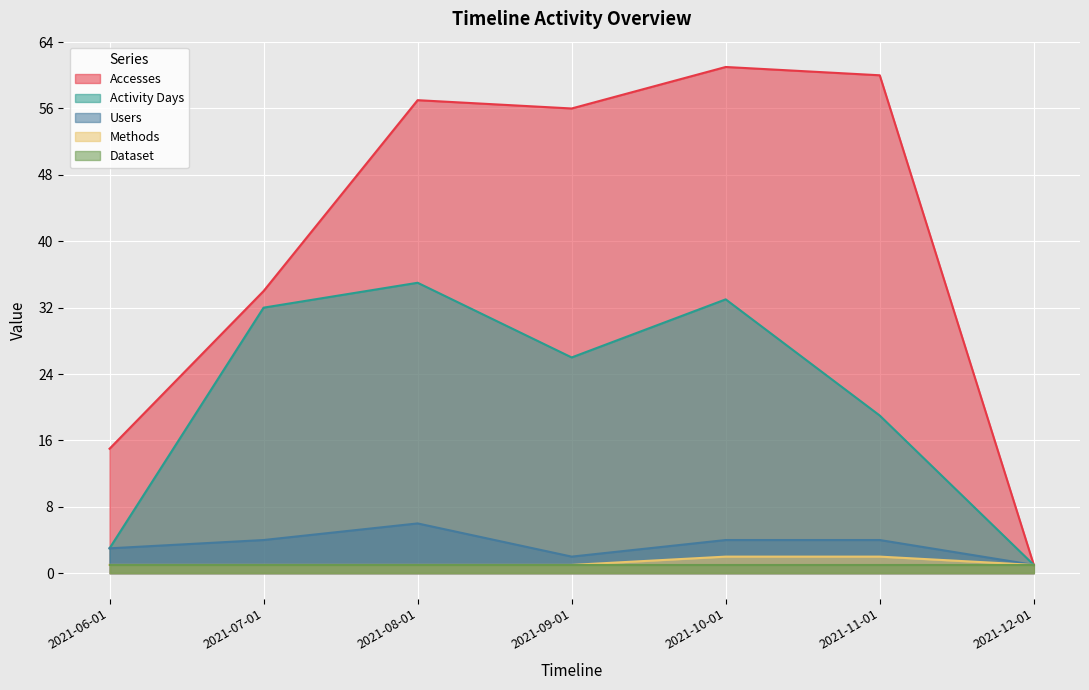

What is the total value across all series at 2021-07-01?

72